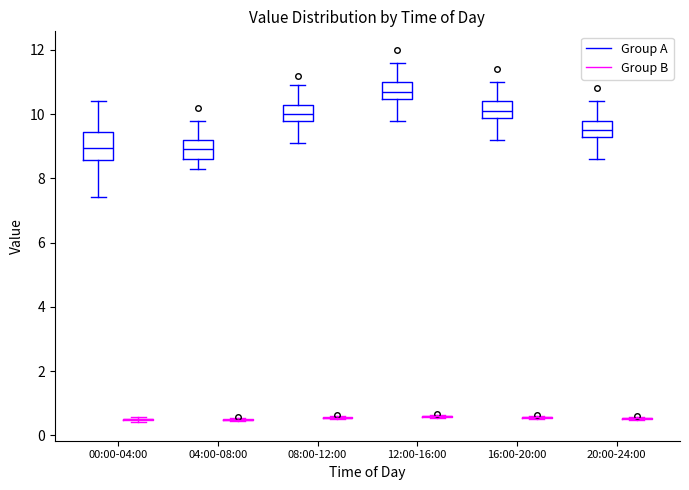

Reading left to right, read every box against the y-axis: the position of its median line, the range the box covers, and the ends of its whiskers. The values are not printed on the chart, so give them approximately, as read against the axis.

00:00-04:00 (Group A): median 9.0, box 8.6 to 9.4, whiskers 7.4 to 10.4
00:00-04:00 (Group B): box collapsed to a line at 0.4, whiskers 0.4 to 0.6
04:00-08:00 (Group A): median 9.0, box 8.6 to 9.2, whiskers 8.4 to 9.8
04:00-08:00 (Group B): box collapsed to a line at 0.4, whiskers 0.4 to 0.6
08:00-12:00 (Group A): median 10.0, box 9.8 to 10.4, whiskers 9.2 to 11.0
08:00-12:00 (Group B): box collapsed to a line at 0.6, whiskers 0.6 to 0.6
12:00-16:00 (Group A): median 10.8, box 10.4 to 11.0, whiskers 9.8 to 11.6
12:00-16:00 (Group B): box collapsed to a line at 0.6, whiskers 0.6 to 0.6
16:00-20:00 (Group A): median 10.2, box 9.8 to 10.4, whiskers 9.2 to 11.0
16:00-20:00 (Group B): box collapsed to a line at 0.6, whiskers 0.6 to 0.6
20:00-24:00 (Group A): median 9.6, box 9.2 to 9.8, whiskers 8.6 to 10.4
20:00-24:00 (Group B): box collapsed to a line at 0.6, whiskers 0.4 to 0.6